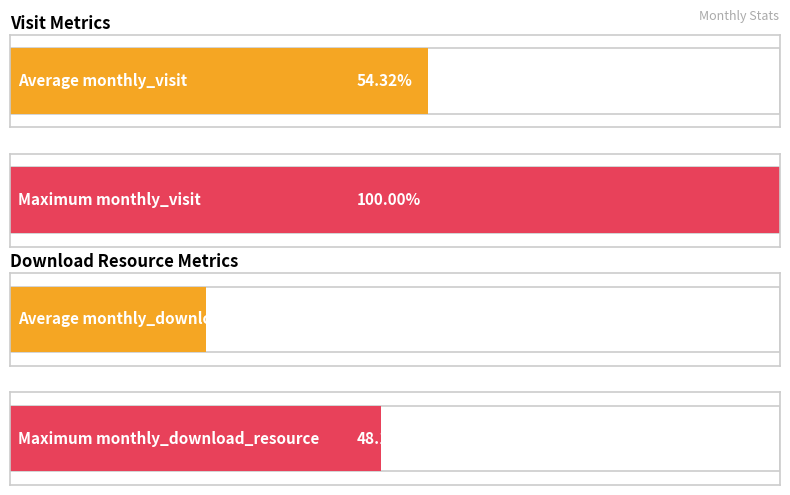

What is the average value of the monthly_download_resource series?

21